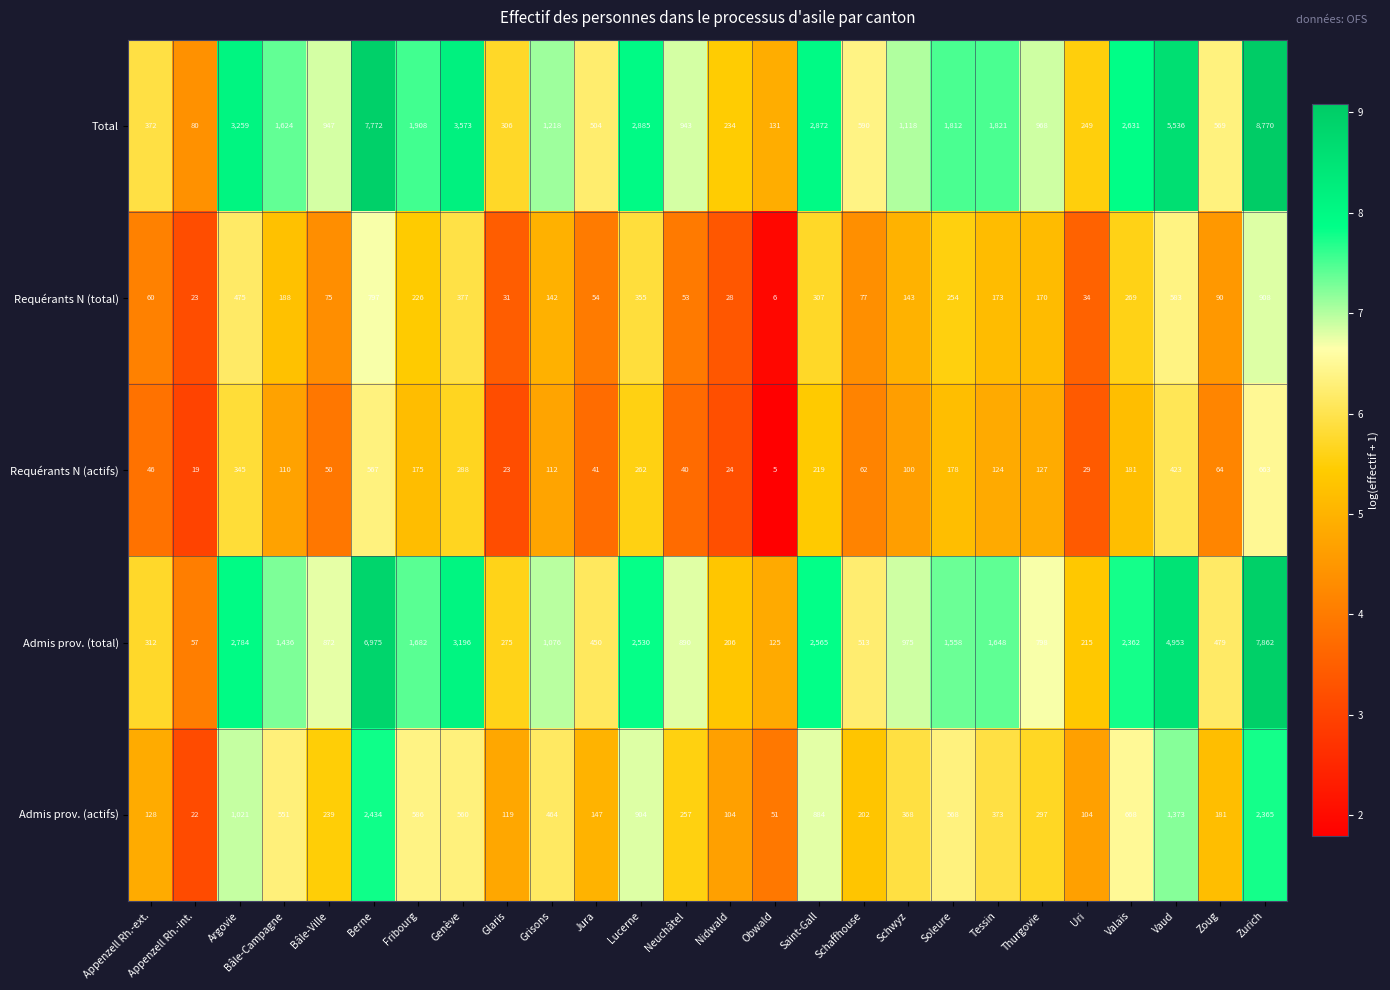

What is the spread (max minus min) of values at Zurich?

8107